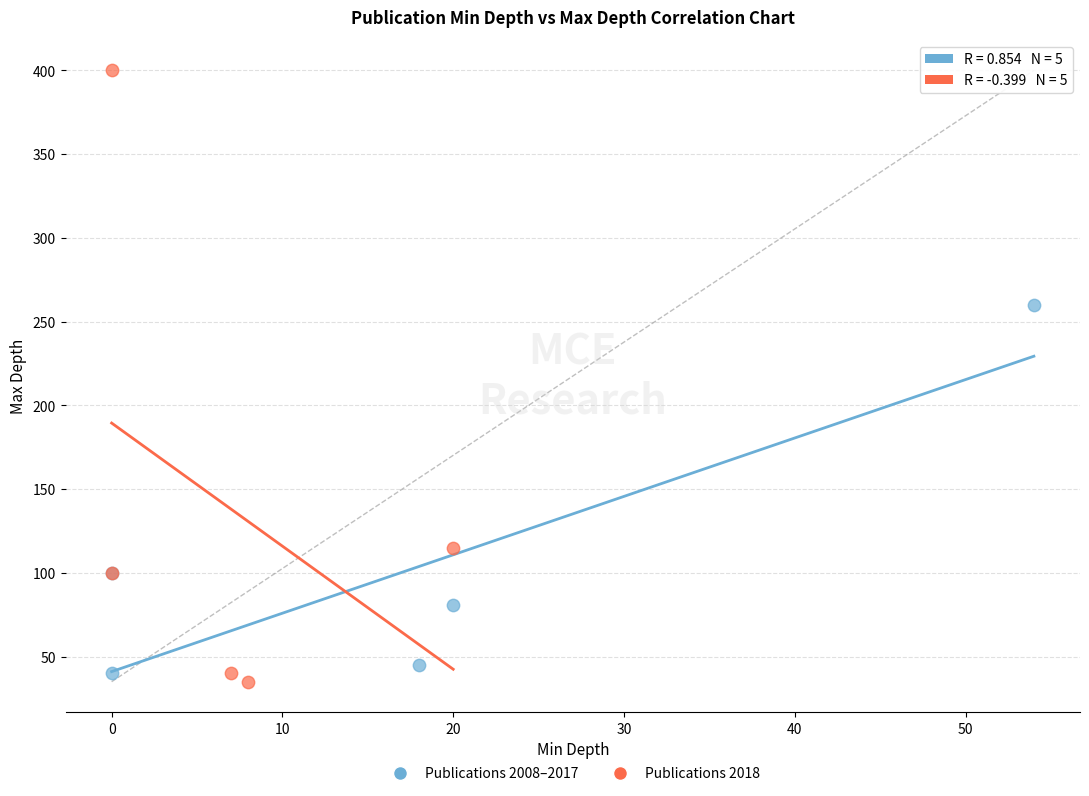

Which series contains the highest Y value?

Publications 2018